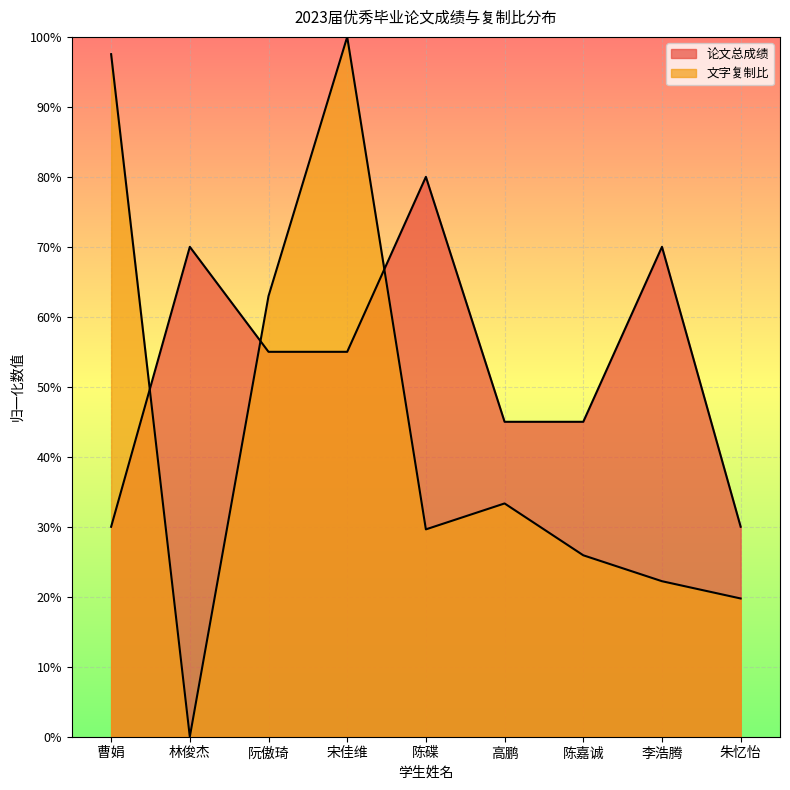

How many values in the 文字复制比 series exceed 0?

8